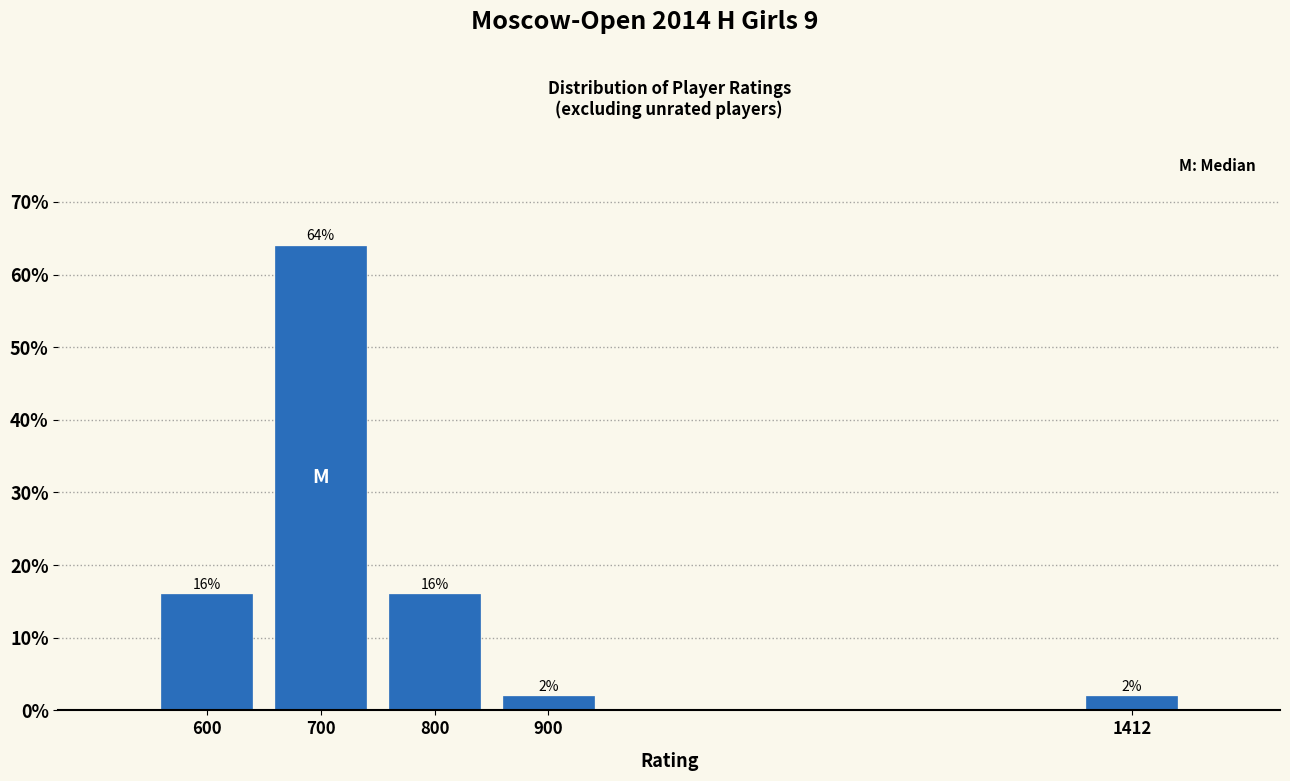

Reading left to right, transcribe all the data shown in this chart.

600=16	700=64	800=16	900=2	1412=2